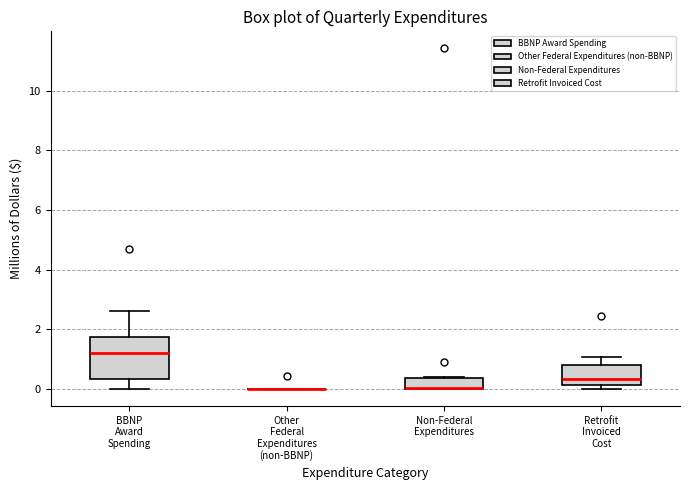

Which box is the tallest, from its lower edge to its upper edge?

BBNP Award Spending